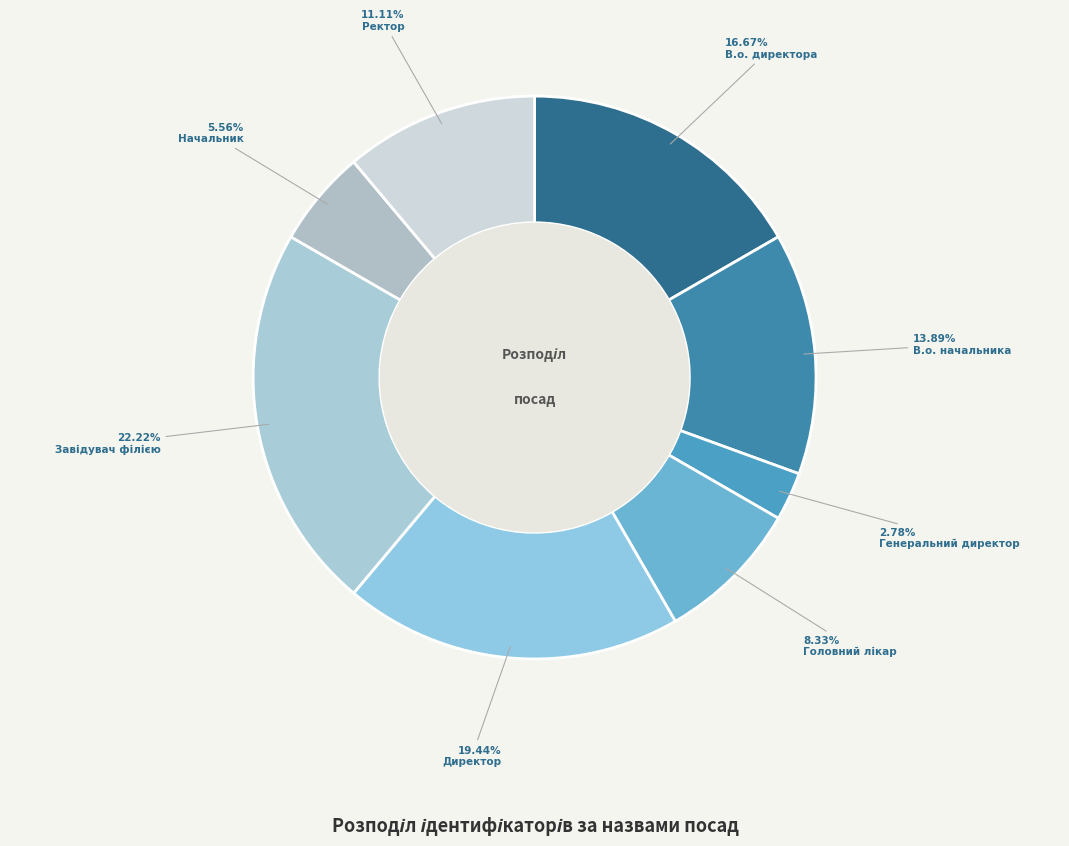

Is there any slice that represents more than half of the pie?

No